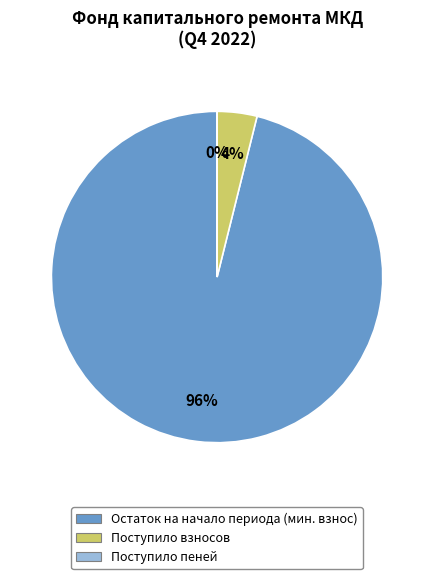

Is there any slice that represents more than half of the pie?

Yes